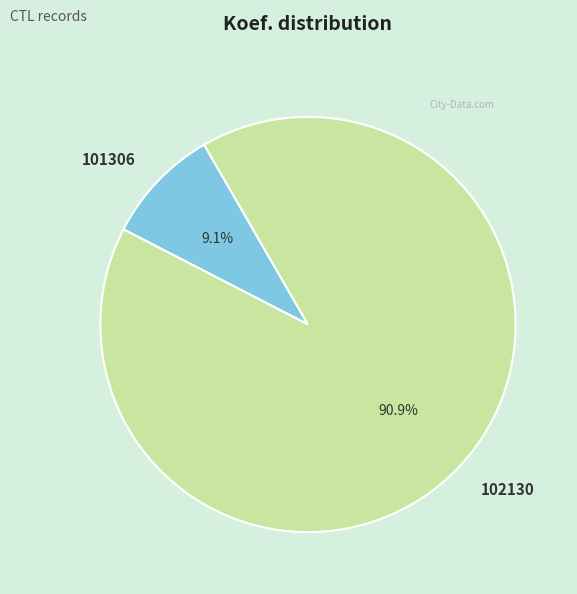

To the nearest percent, what is the combined percentage of 102130 and 101306?

100%